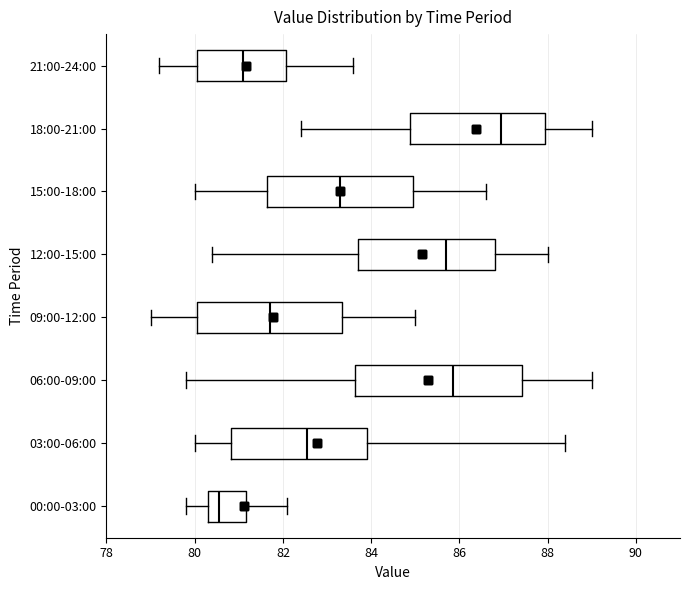

Reading bottom to top, transcribe this box plot: for each box, give where its median line is, the range the box spans, and where its two whiskers end, as read against the x-axis. The values are not printed on the chart, so give them approximately, as read against the axis.

00:00-03:00: median 80.6, box 80.4 to 81.2, whiskers 79.8 to 82.2
03:00-06:00: median 82.6, box 80.8 to 84.0, whiskers 80.0 to 88.4
06:00-09:00: median 85.8, box 83.6 to 87.4, whiskers 79.8 to 89.0
09:00-12:00: median 81.8, box 80.0 to 83.4, whiskers 79.0 to 85.0
12:00-15:00: median 85.8, box 83.8 to 86.8, whiskers 80.4 to 88.0
15:00-18:00: median 83.4, box 81.6 to 85.0, whiskers 80.0 to 86.6
18:00-21:00: median 87.0, box 84.8 to 88.0, whiskers 82.4 to 89.0
21:00-24:00: median 81.2, box 80.0 to 82.0, whiskers 79.2 to 83.6